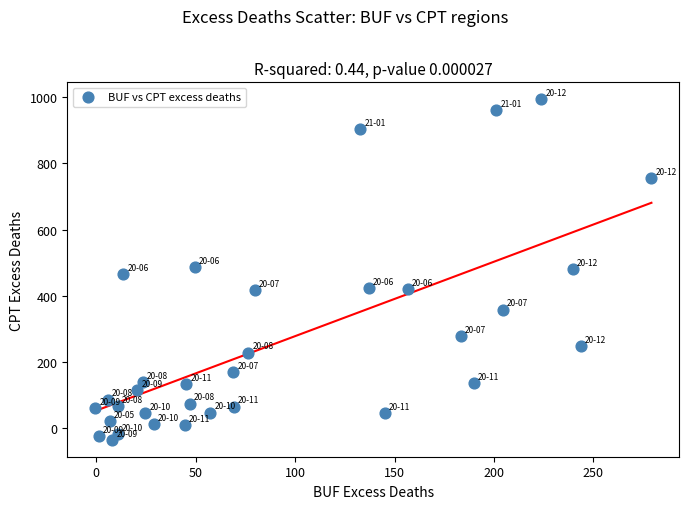

What is the range of X values (max minus min)?

279.8